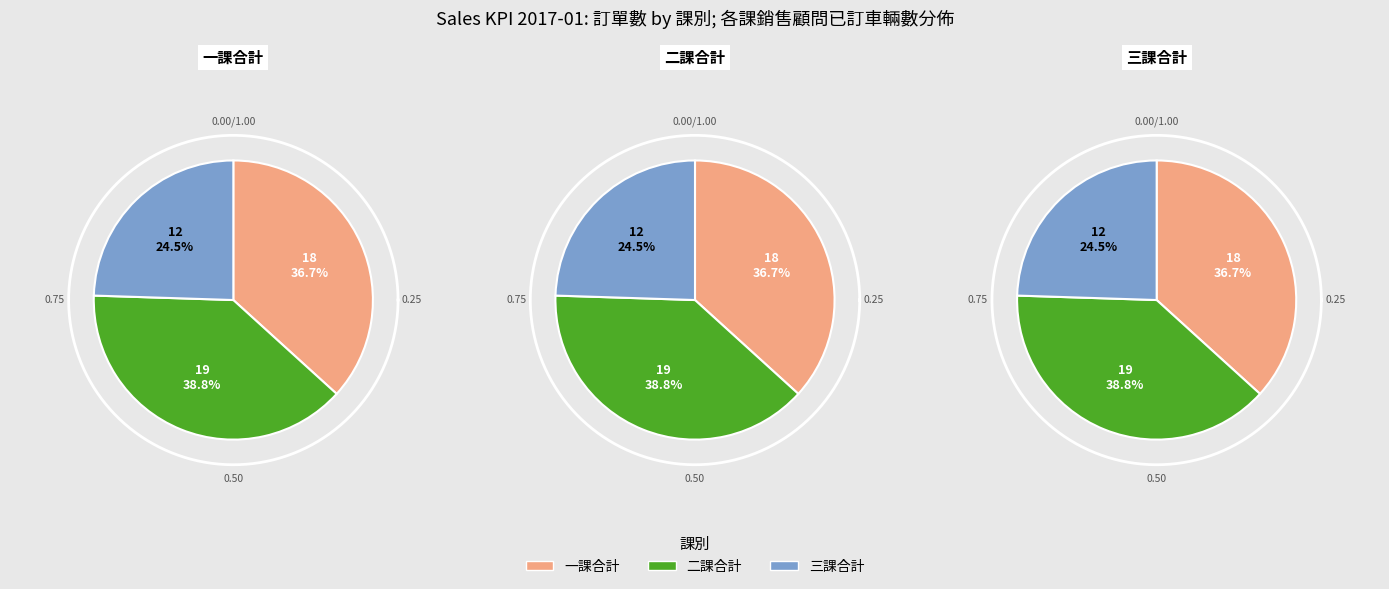

How many segments does this pie chart have?

3